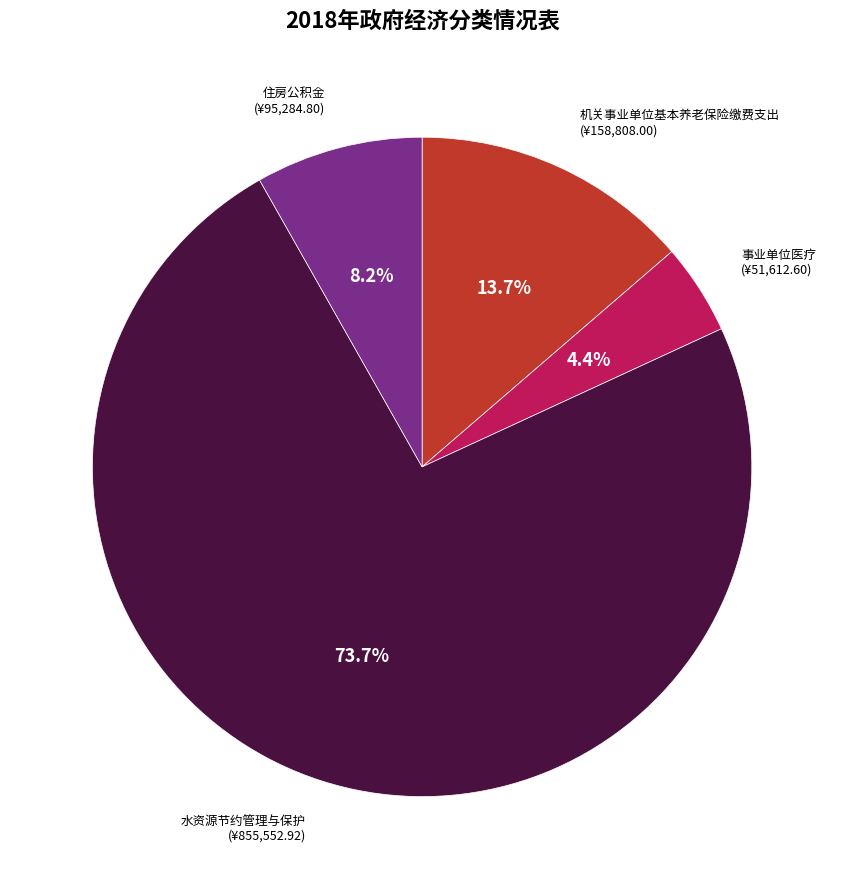

Does any single category account for the majority?

Yes